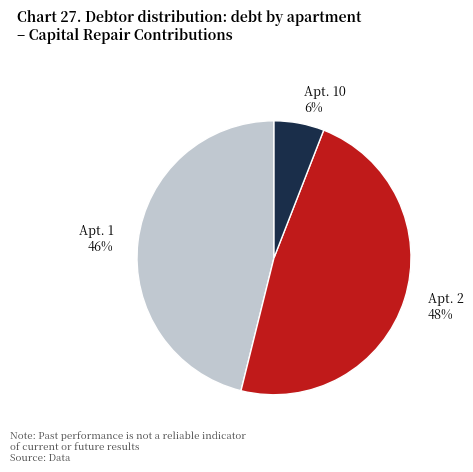

To the nearest percent, what is the difference between the largest and smallest slice percentages?

42%